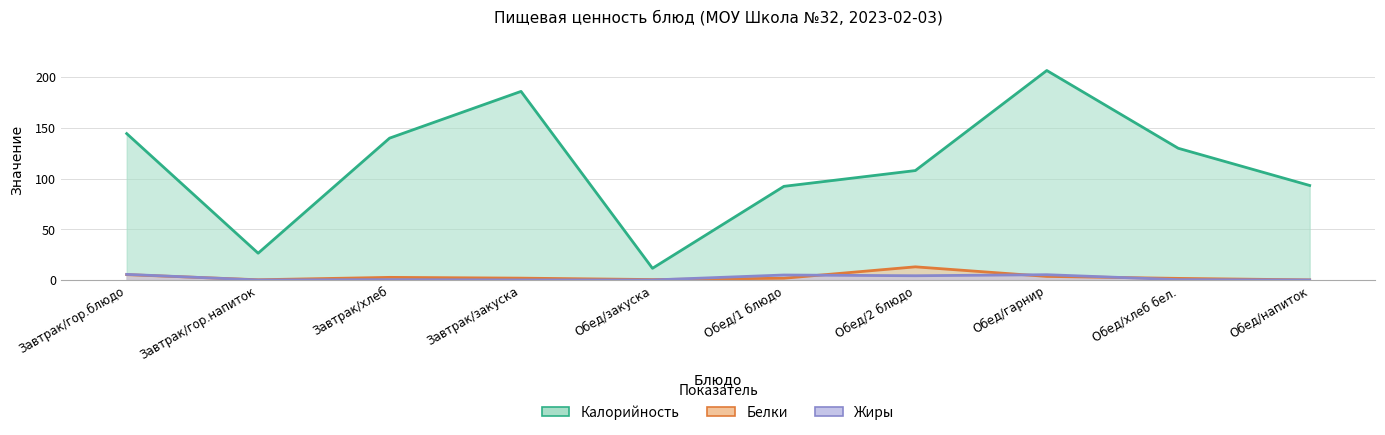

Which series has the largest total across all categories?

Калорийность